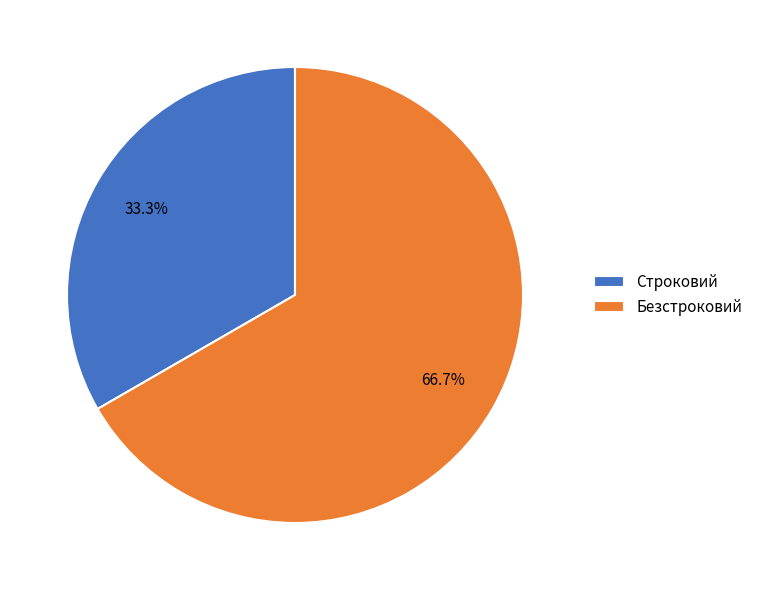

Is the sum of Безстроковий and Строковий greater than half?

Yes